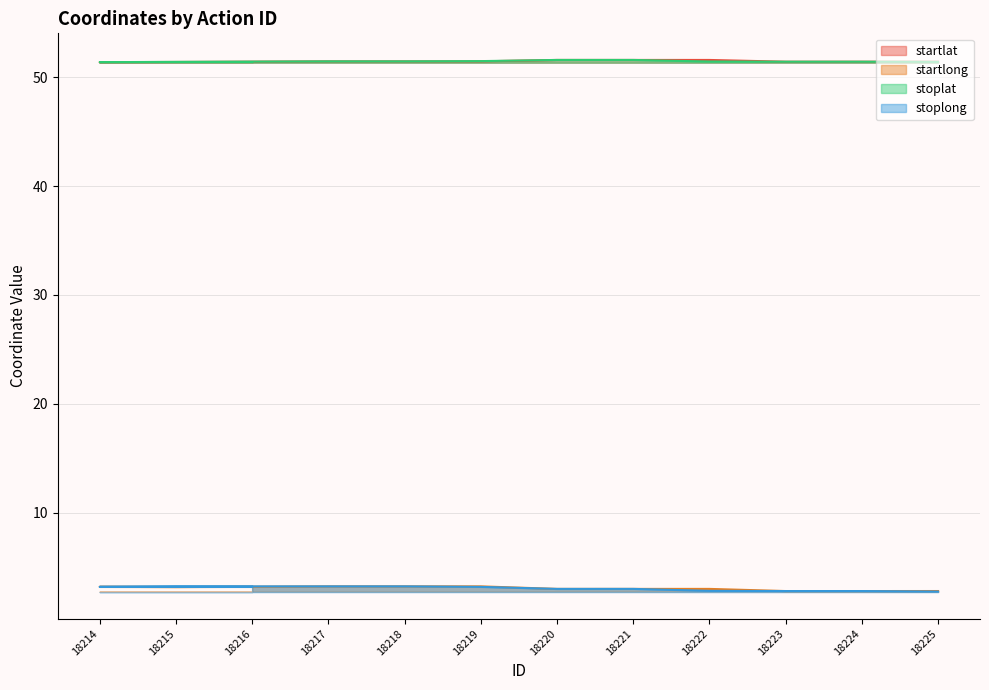

What is the difference between the second highest and minimum values in the stoplat series?

0.2